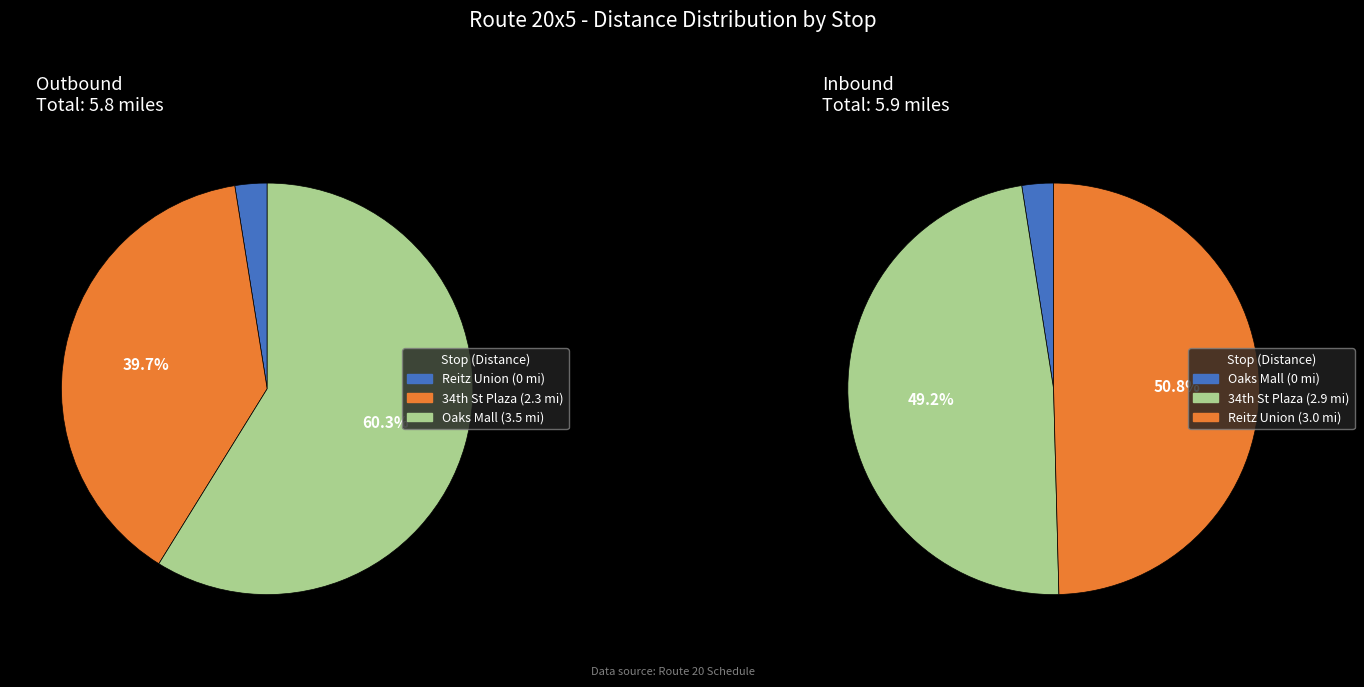

How many segments does this pie chart have?

3